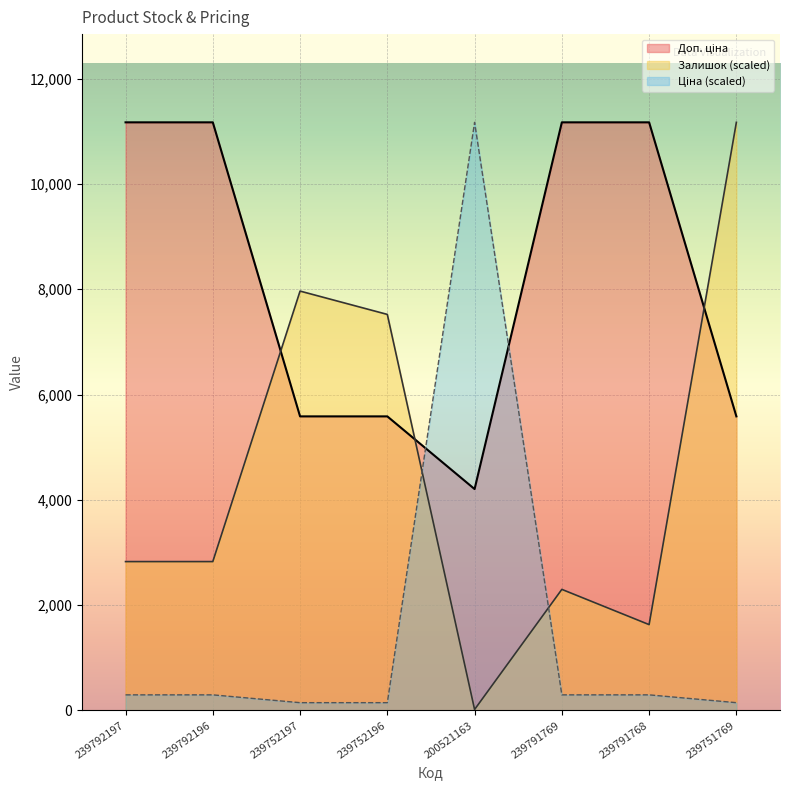

Where do Залишок and Ціна first cross each other?

239752196 and 200521163